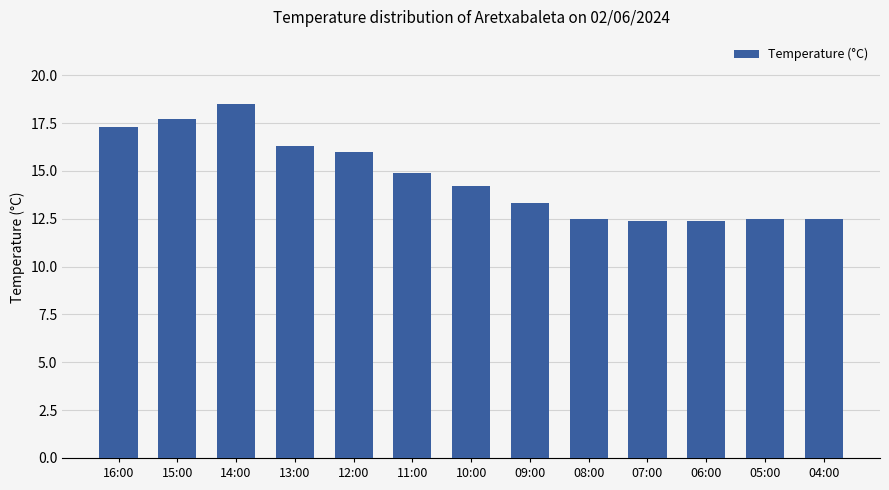

What is the label of the 5th bar from the right?

08:00